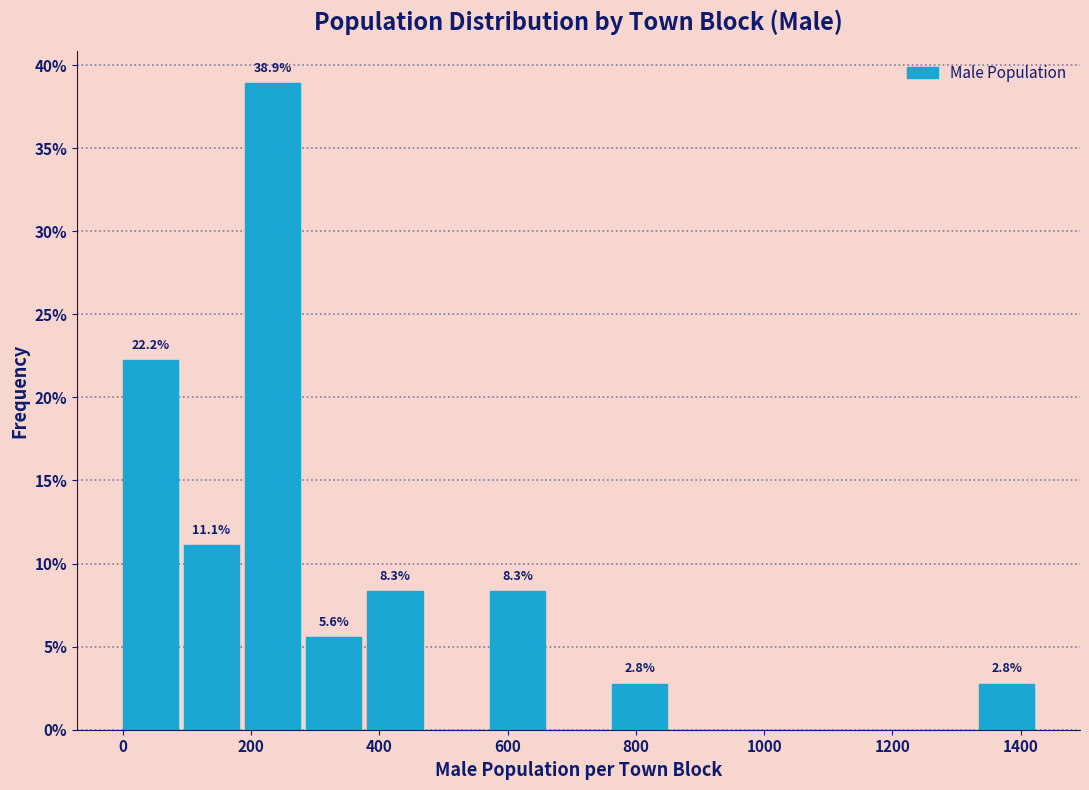

Which range on the x-axis has the tallest bar?

200 to 280